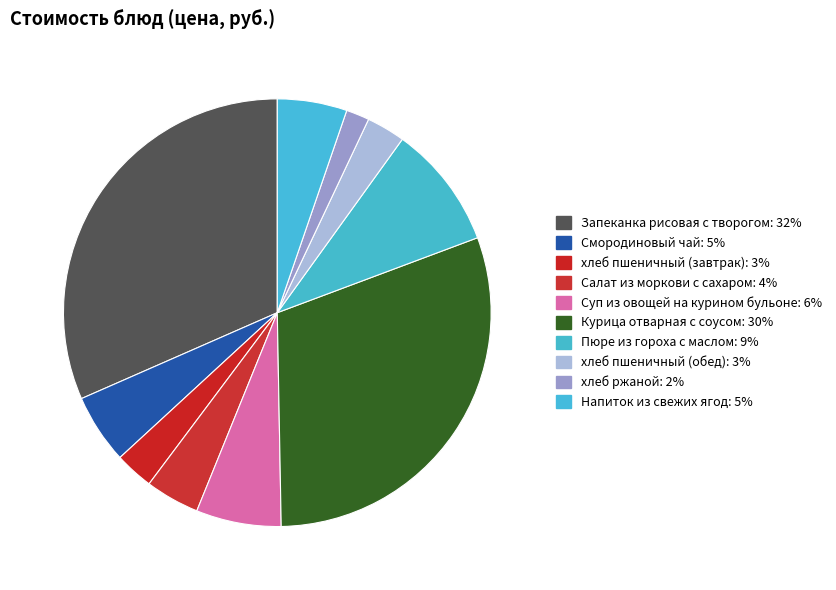

Is there any slice that represents more than half of the pie?

No